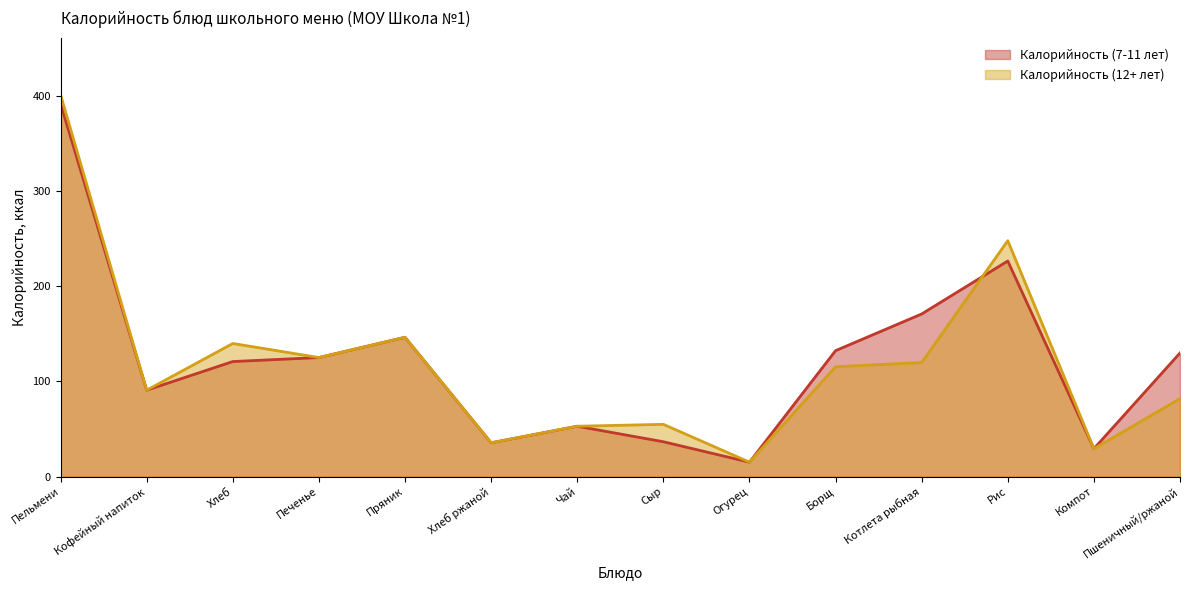

At which category does Калорийность (12+ лет) reach its first local peak?

Хлеб